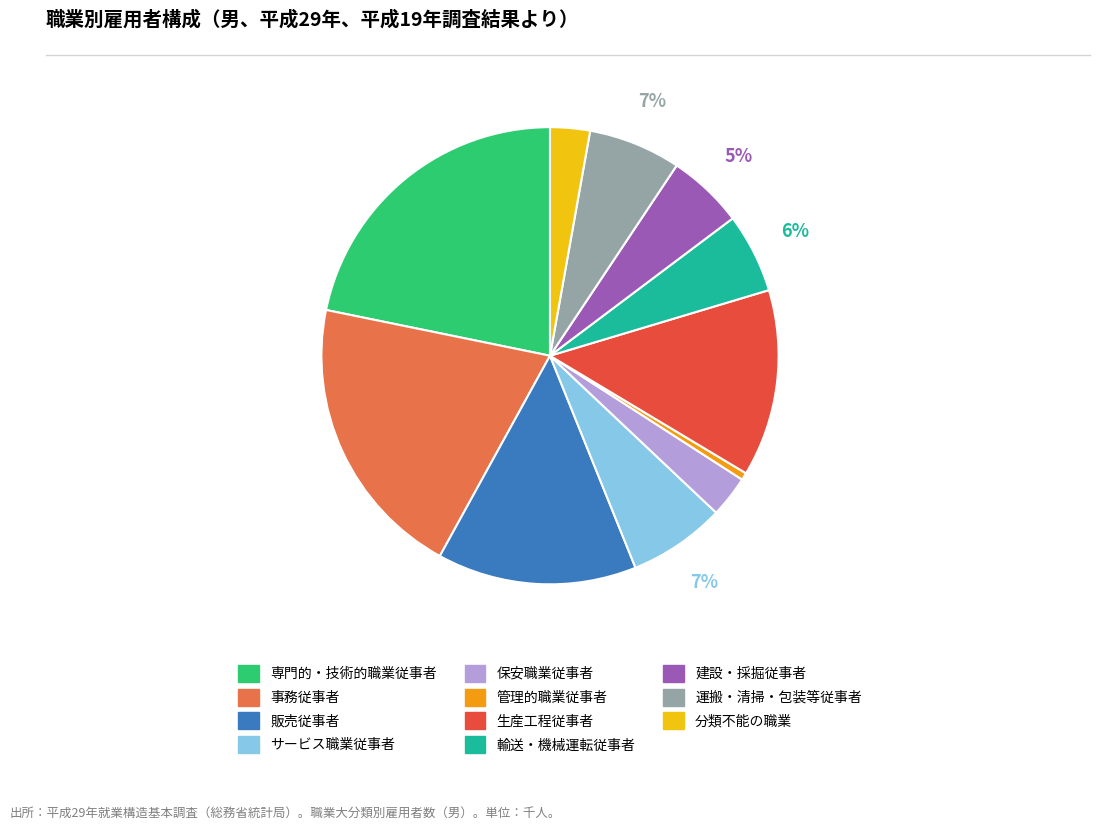

To the nearest percent, what is the combined percentage of 管理的職業従事者 and 生産工程従事者?

14%